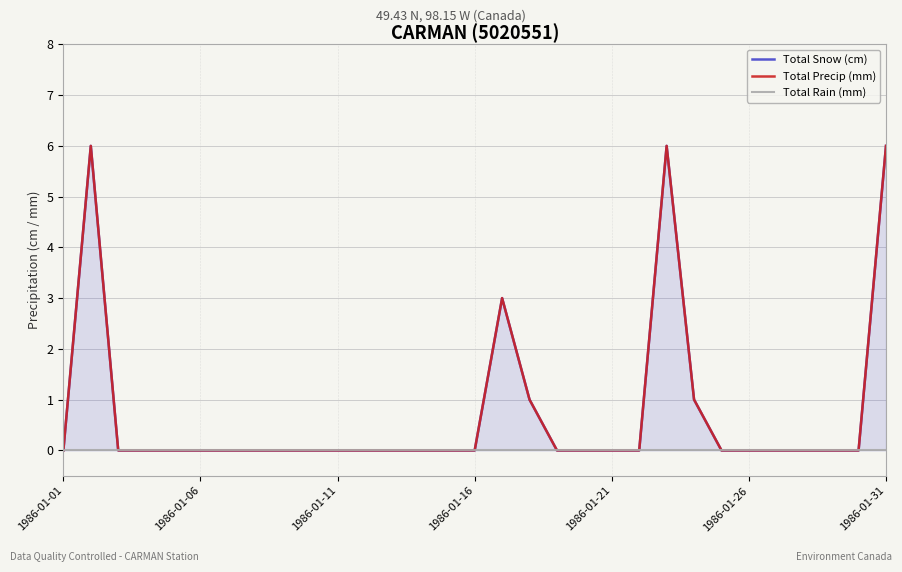

What is the sum of all Total Precip (mm) values?

23